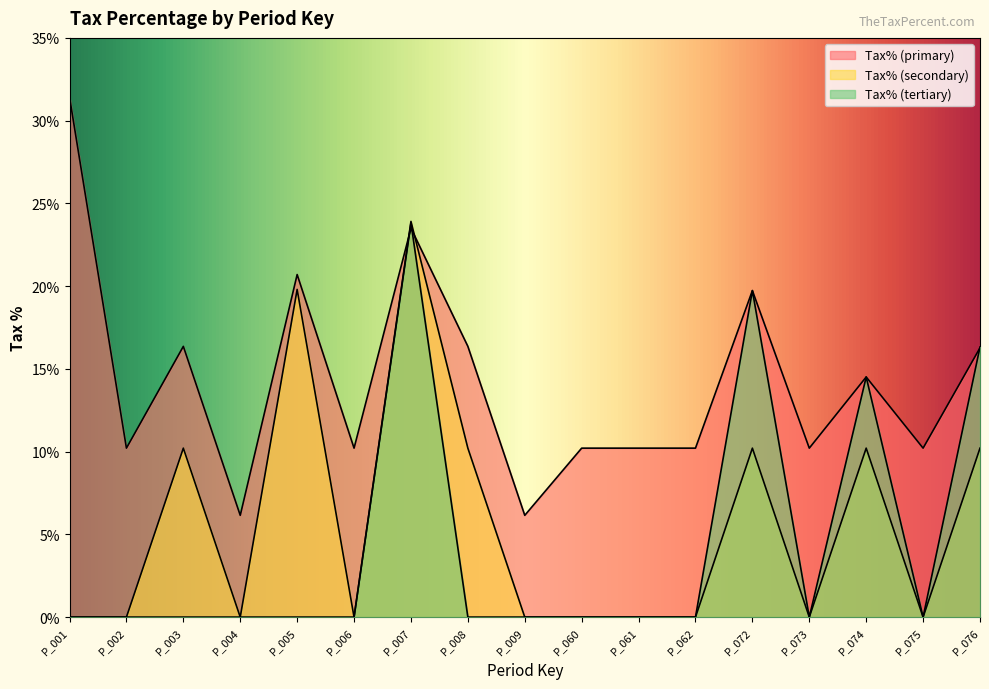

Reading left to right, extract all data points from this chart.

Tax% (primary): P_001=31.4	P_002=10.2	P_003=16.4	P_004=6.2	P_005=20.7	P_006=10.2	P_007=23.5	P_008=16.4	P_009=6.2	P_060=10.2	P_061=10.2	P_062=10.2	P_072=19.7	P_073=10.2	P_074=14.5	P_075=10.2	P_076=16.3
Tax% (secondary): P_001=0.0	P_002=0.0	P_003=10.2	P_004=0.0	P_005=19.8	P_006=0.0	P_007=23.9	P_008=10.2	P_009=0.0	P_060=0.0	P_061=0.0	P_062=0.0	P_072=10.2	P_073=0.0	P_074=10.2	P_075=0.0	P_076=10.2
Tax% (tertiary): P_001=0.0	P_002=0.0	P_003=0.0	P_004=0.0	P_005=0.0	P_006=0.0	P_007=23.8	P_008=0.0	P_009=0.0	P_060=0.0	P_061=0.0	P_062=0.0	P_072=19.7	P_073=0.0	P_074=14.5	P_075=0.0	P_076=16.3